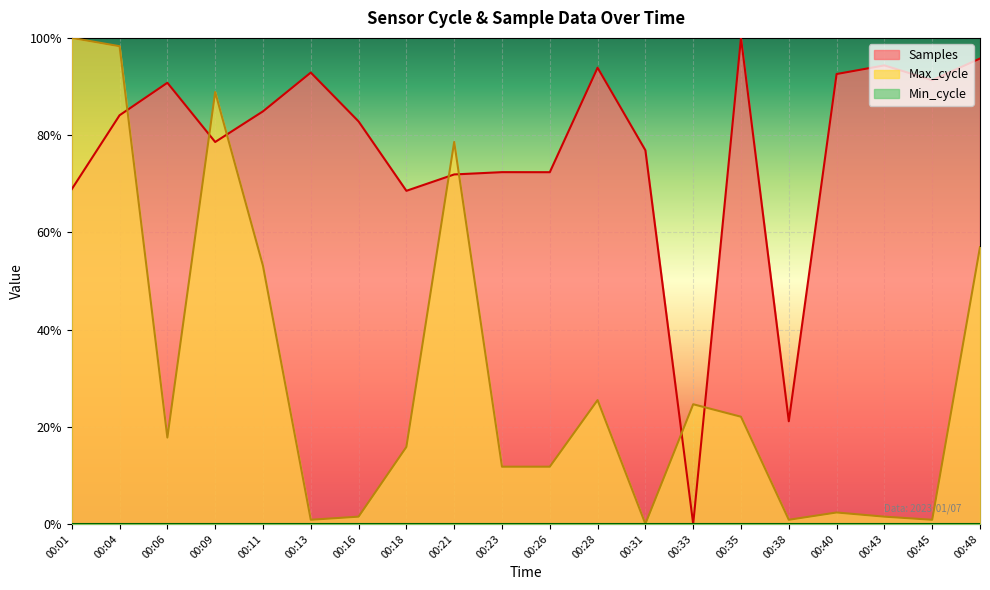

The value of Samples at 00:35 is 1.0. True or false?

True